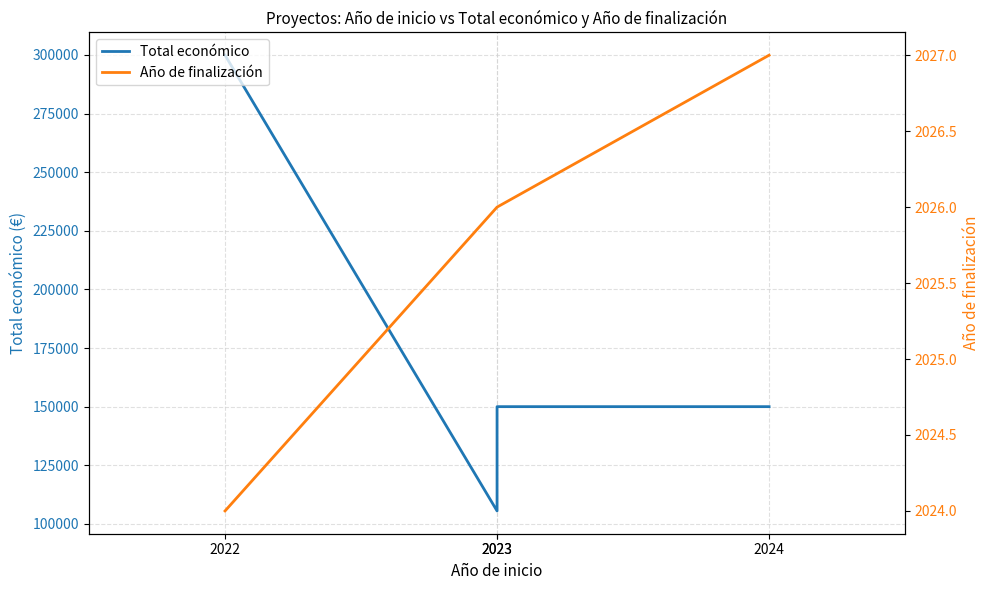

How many lines are shown in the chart?

2